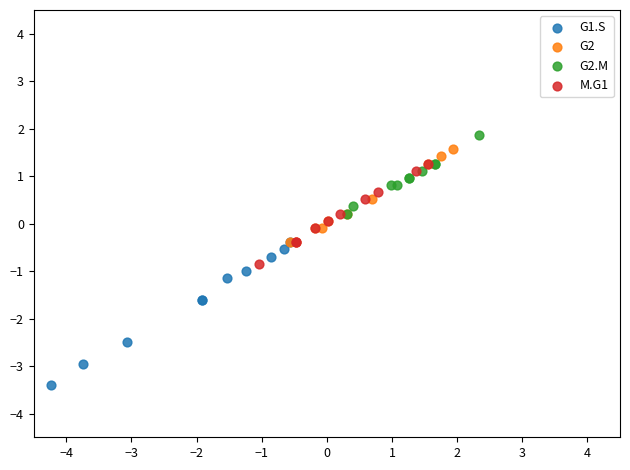

Which series contains the lowest Y value?

G1.S